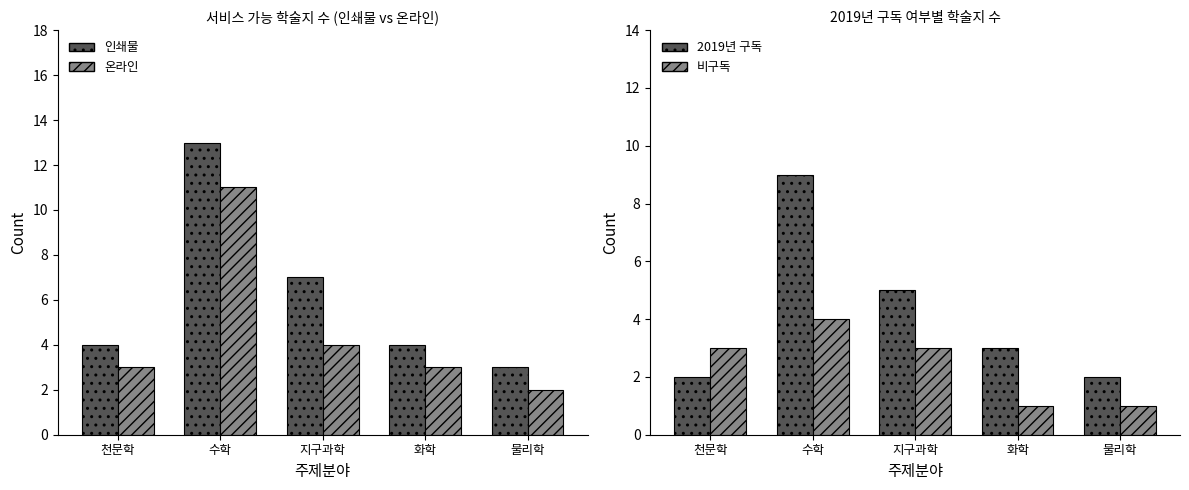

How many distinct data groups are displayed?

4